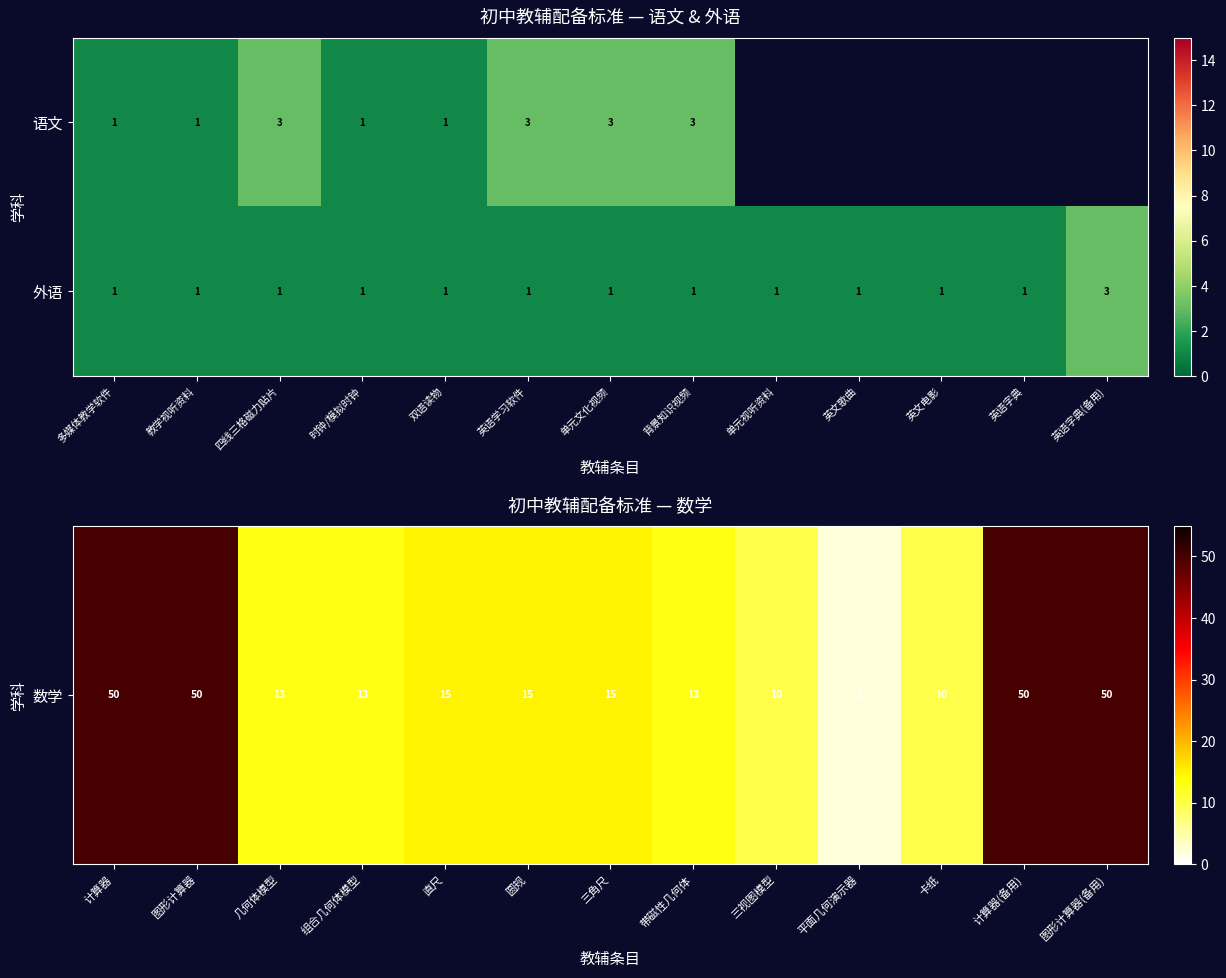

Between 教学视听资料 and 背景知识视频, which series saw the biggest shift?

语文